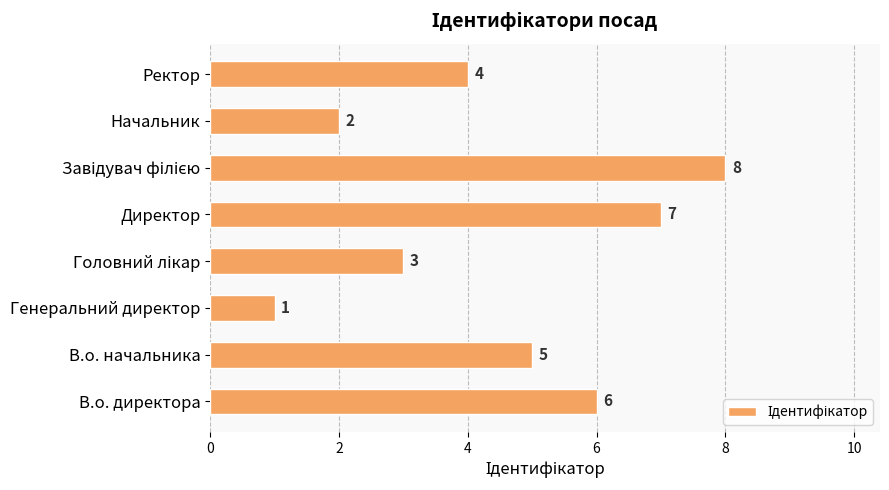

What is the difference between the maximum and second lowest values?

6